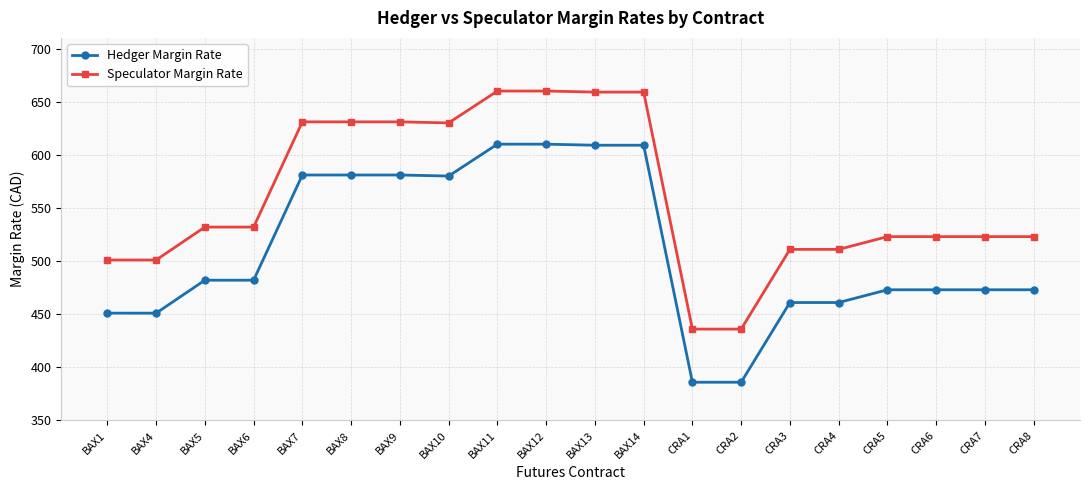

At how many categories does at least one series exceed 404?

20